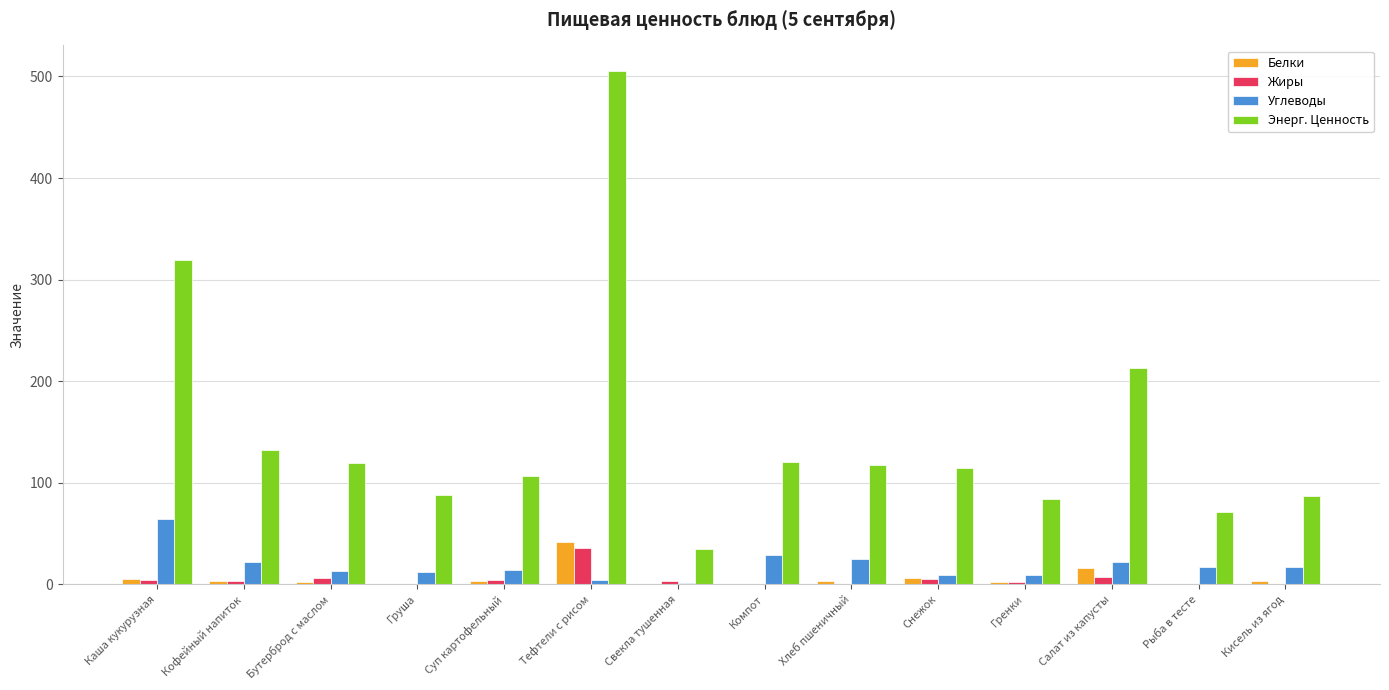

The Белки series shows 41.4 at Тефтели с рисом. True or false?

True